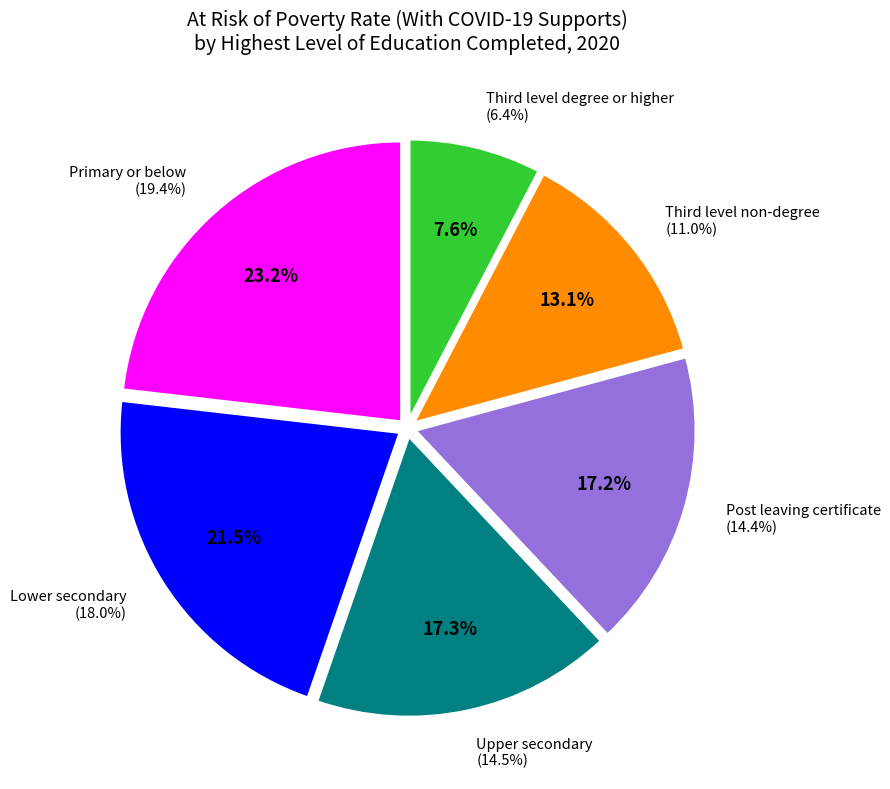

Which slice is the largest?

Primary or below